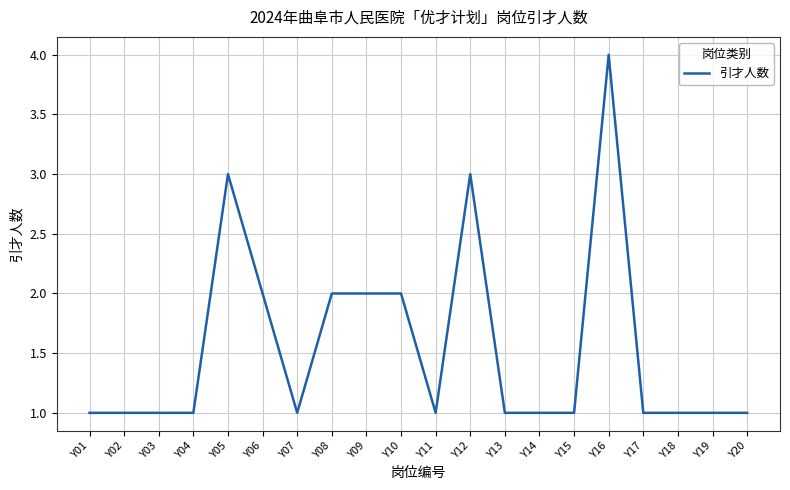

Does the chart display data point markers on the line(s)?

No